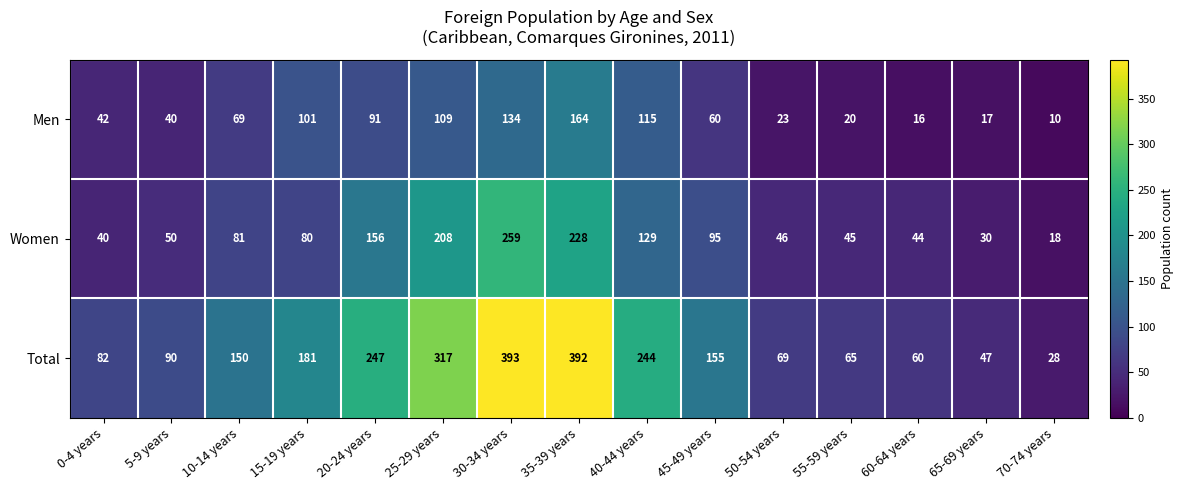

Which series changed the most between 15-19 years and 30-34 years?

Total